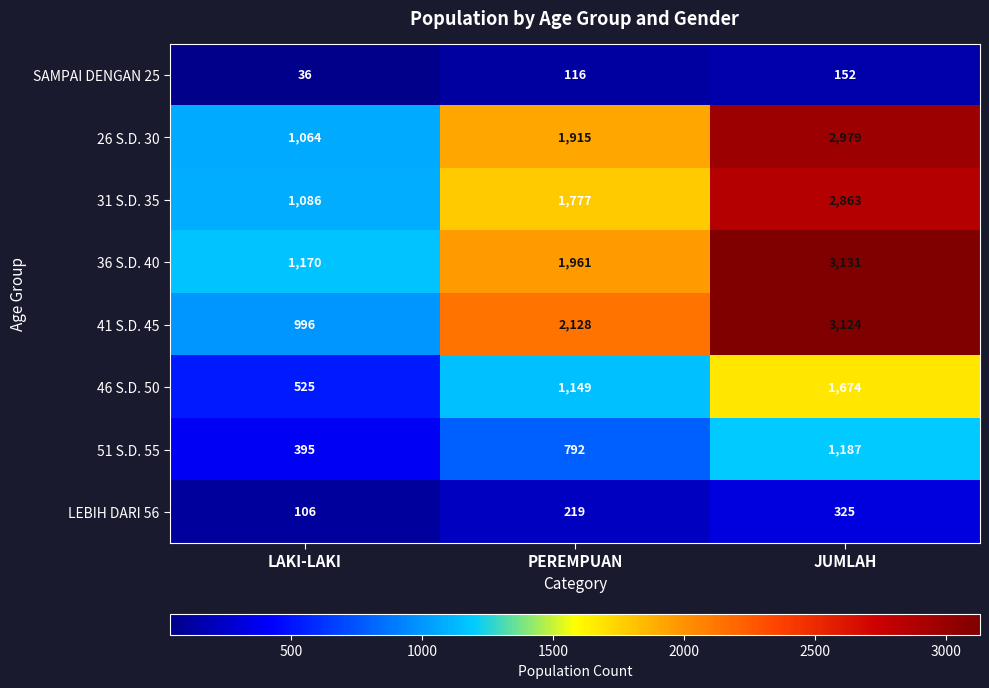

What value does the SAMPAI DENGAN 25 series have at JUMLAH, to the nearest 5?

150